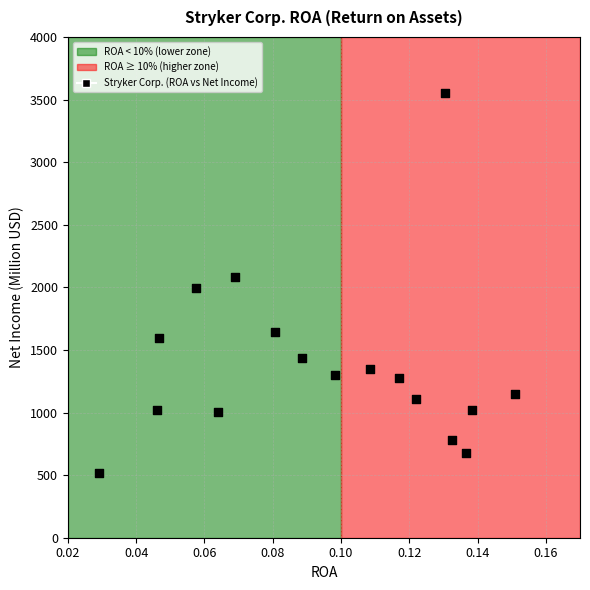

What is the range of Y values (max minus min)?

3038